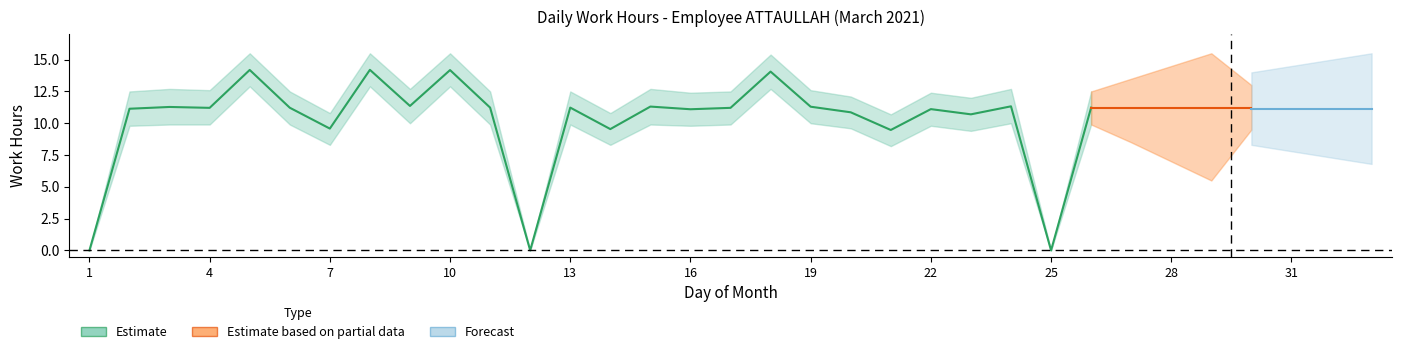

What is the sum of all Estimate_lower values?

233.8